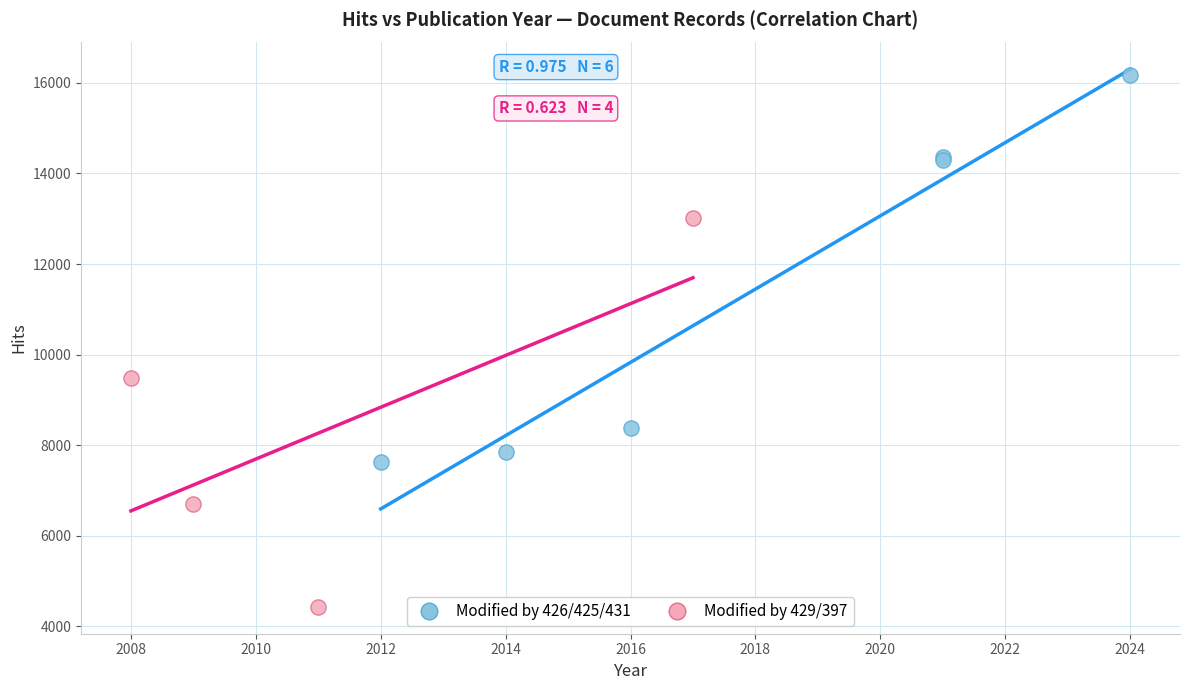

Which series reaches the maximum Y coordinate?

Modified by 426/425/431